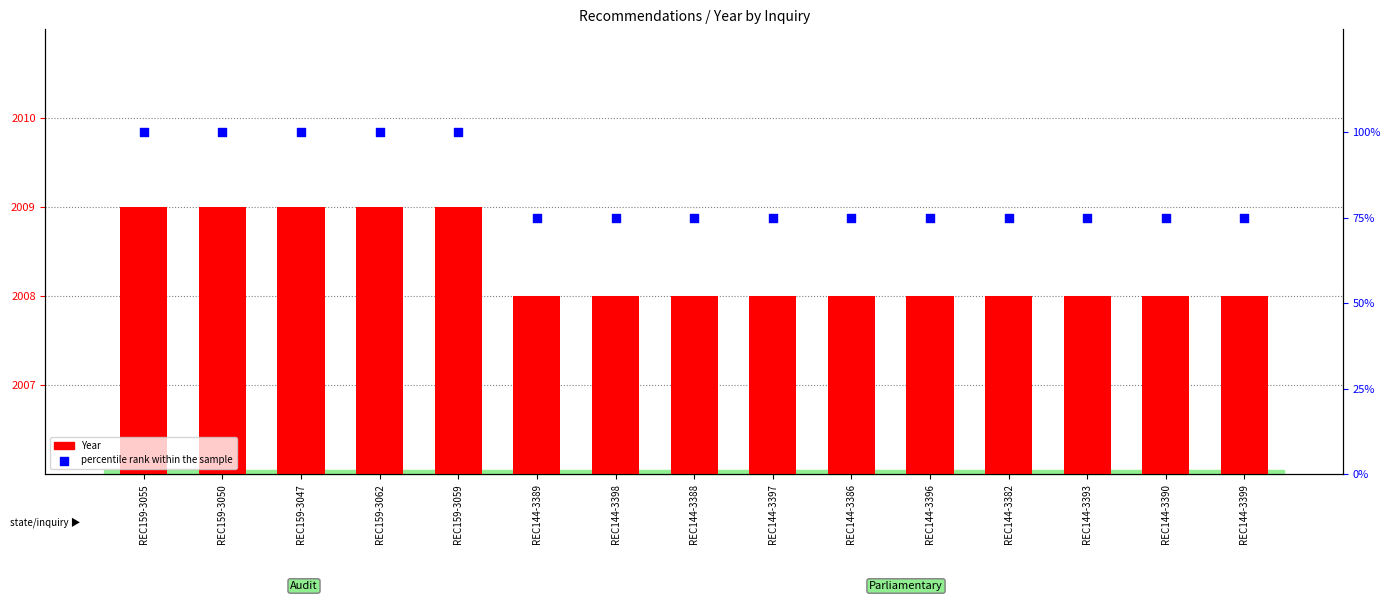

At how many categories does at least one series exceed 1387?

15